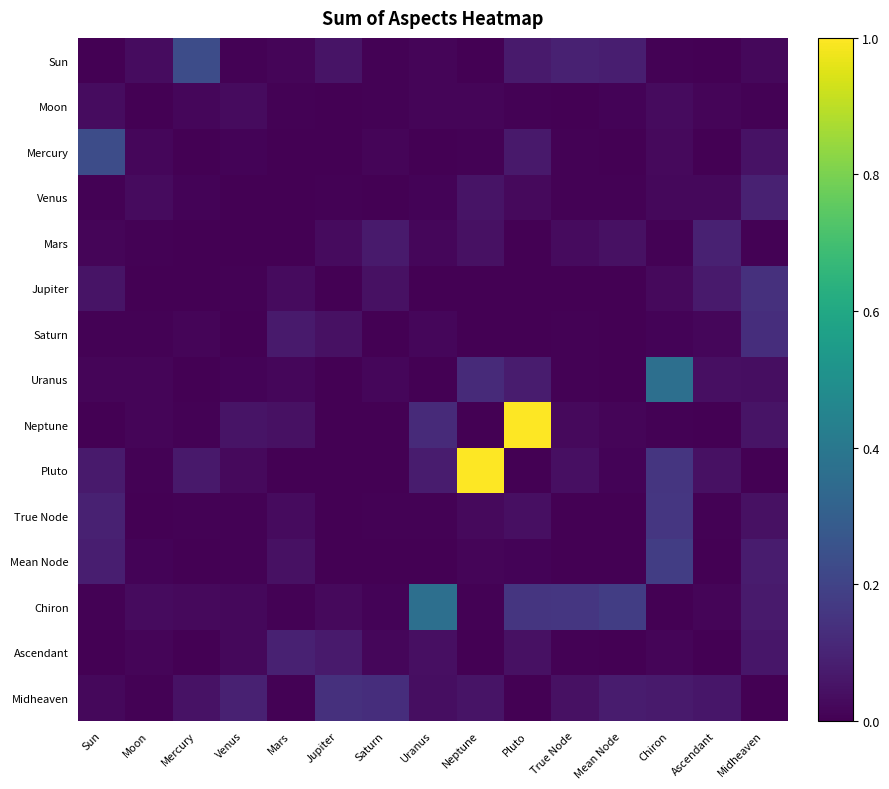

At which category is the sum across all series the highest?

Pluto